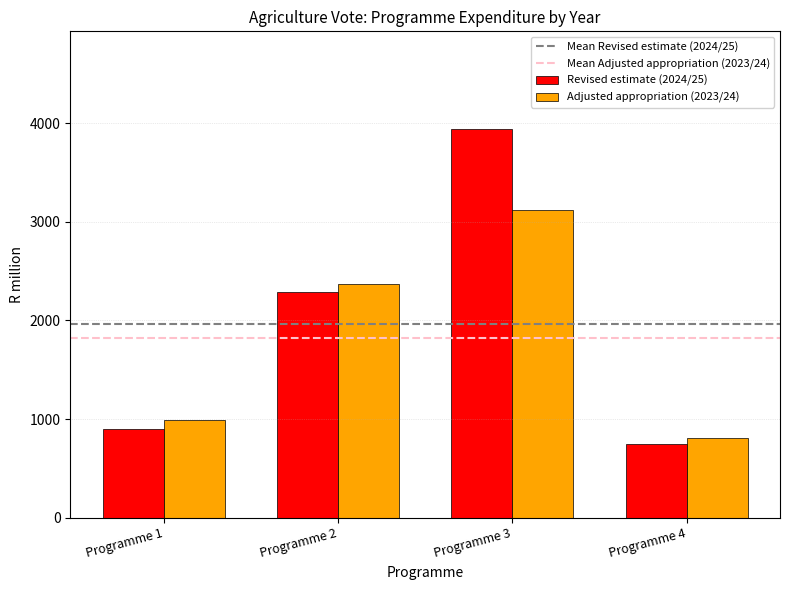

At which label is Revised estimate (2024/25) closest to 2344?

Programme 2